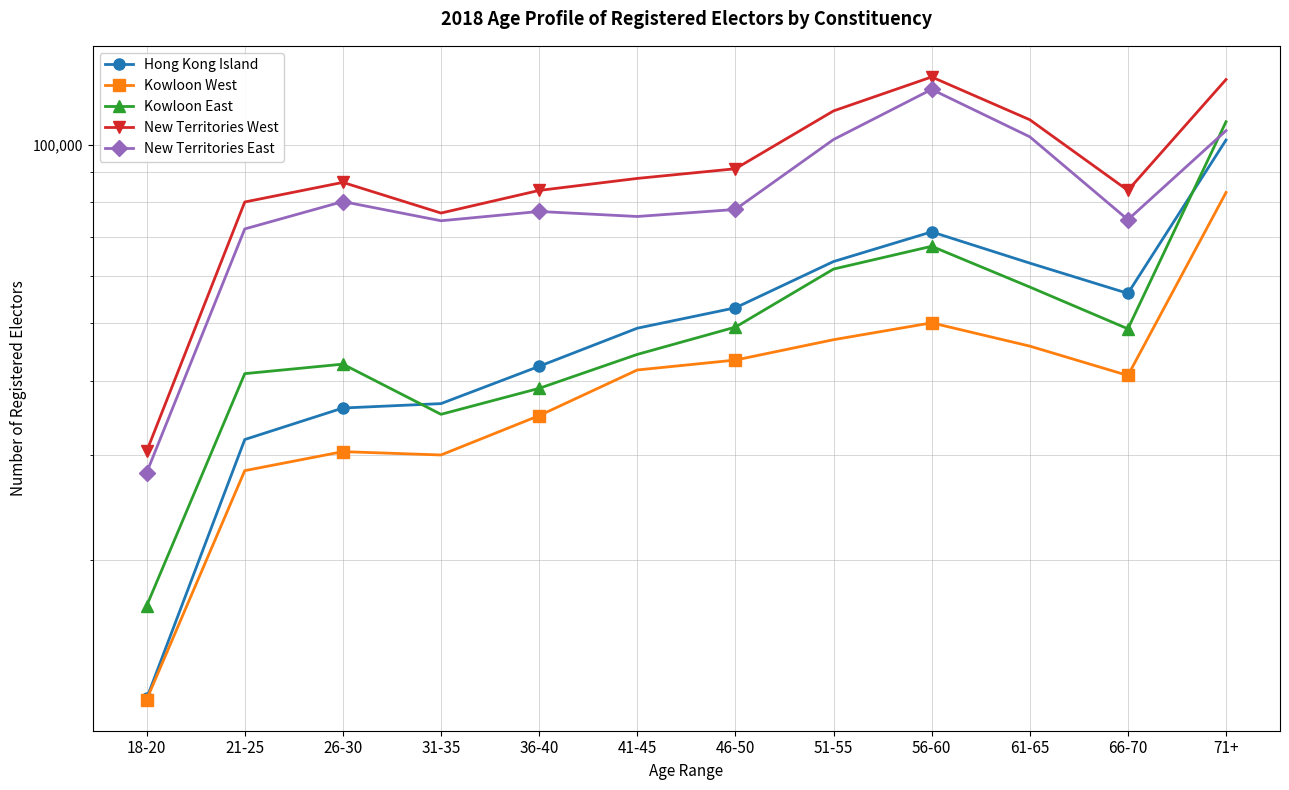

What is the label of the 7th point from the right?

41-45